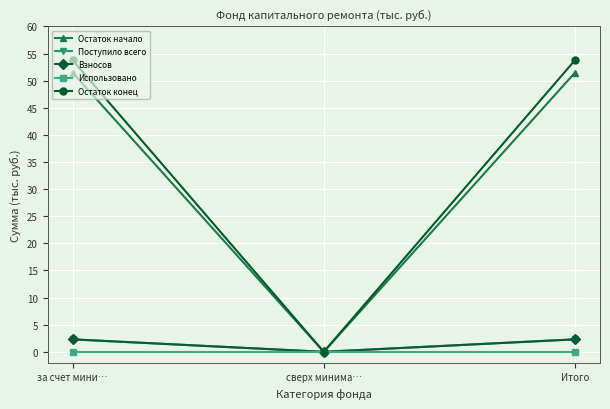

Is this an area chart (filled region under the line)?

No